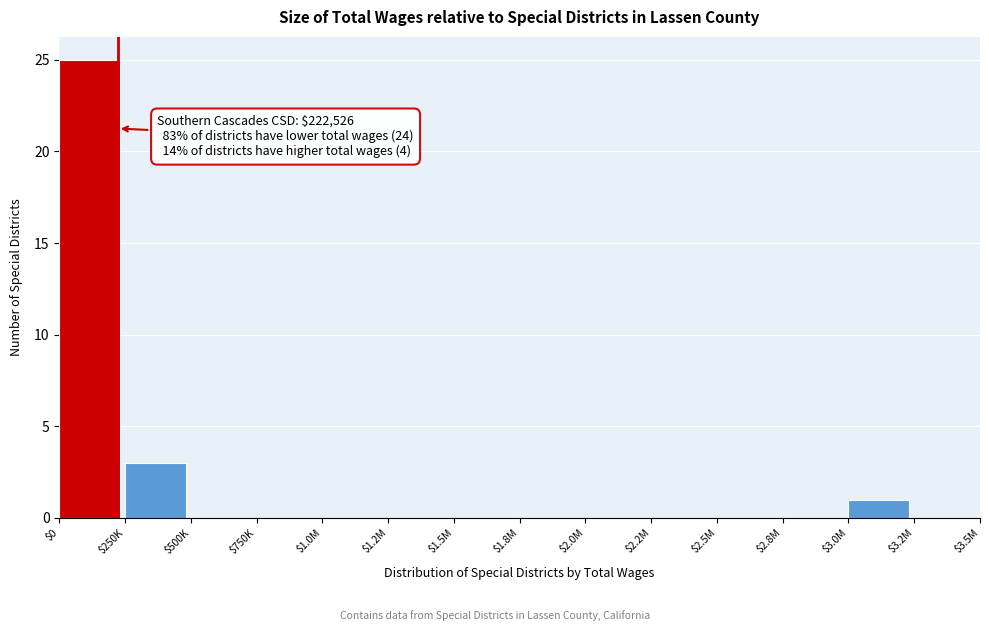

Where is the data nearest to the value 12?

$250K